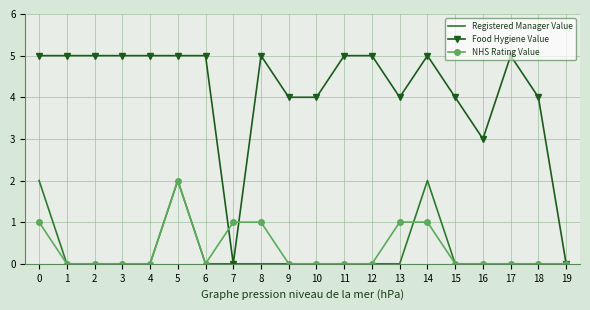

What is the greatest value displayed?

5